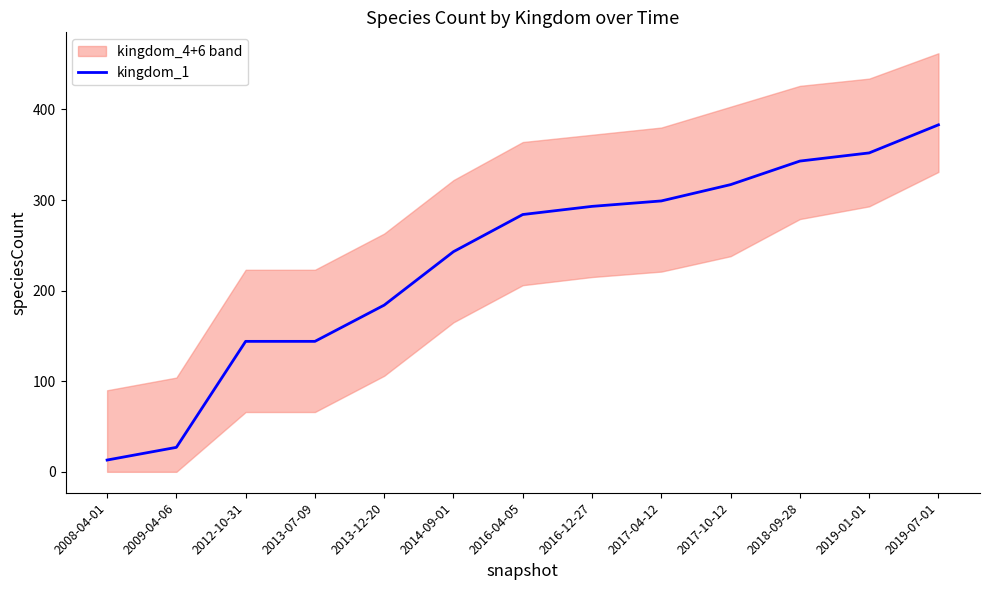

Where is the data nearest to the value 198?

2013-12-20